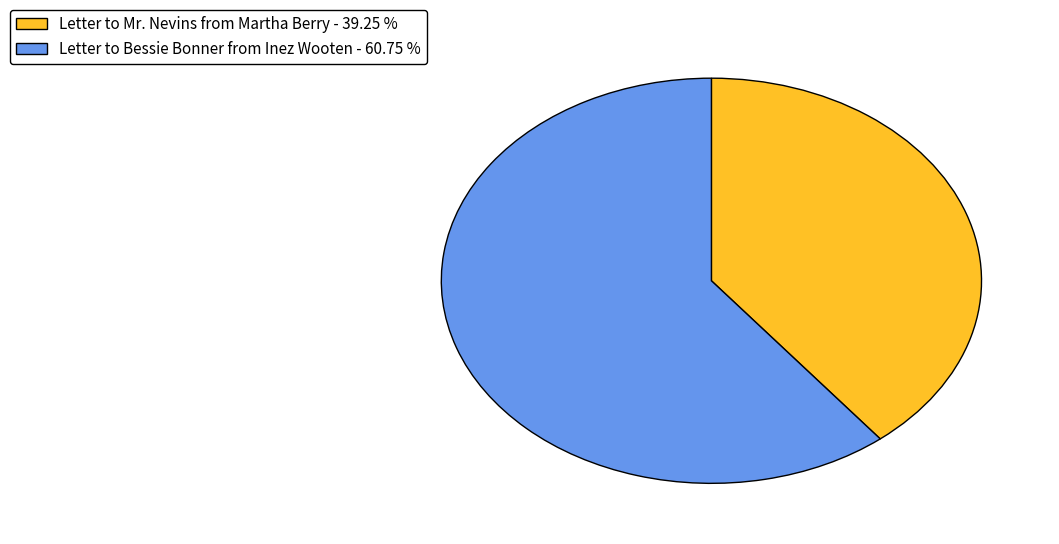

Which slice is the largest?

Letter to Bessie Bonner from Inez Wooten